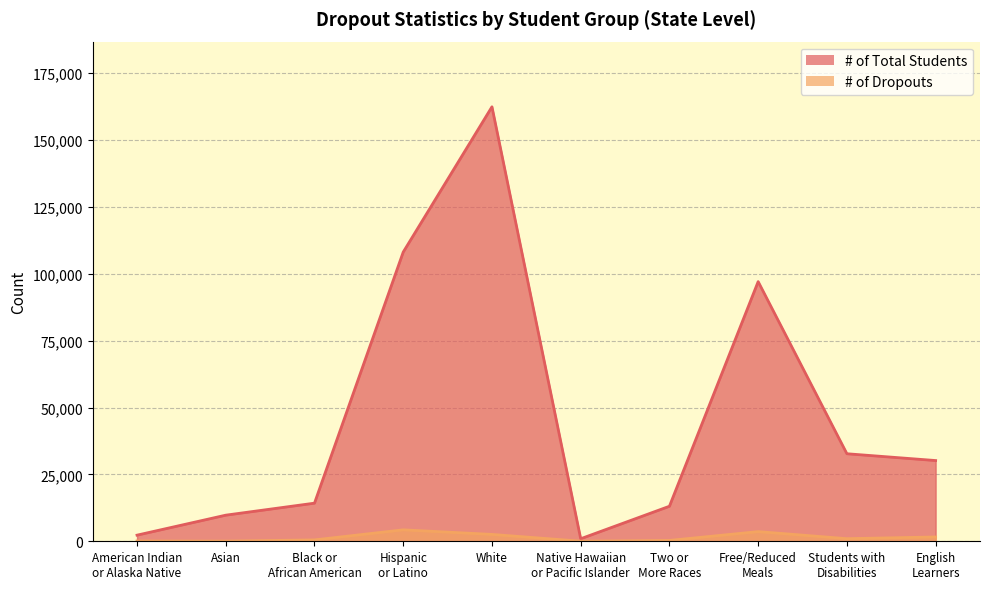

What is the difference between the maximum and minimum values in the # of Total Students series?

161467